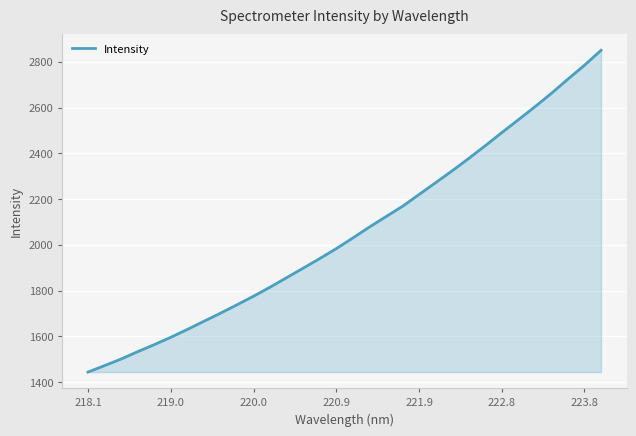

What is the greatest value displayed?

2850.1